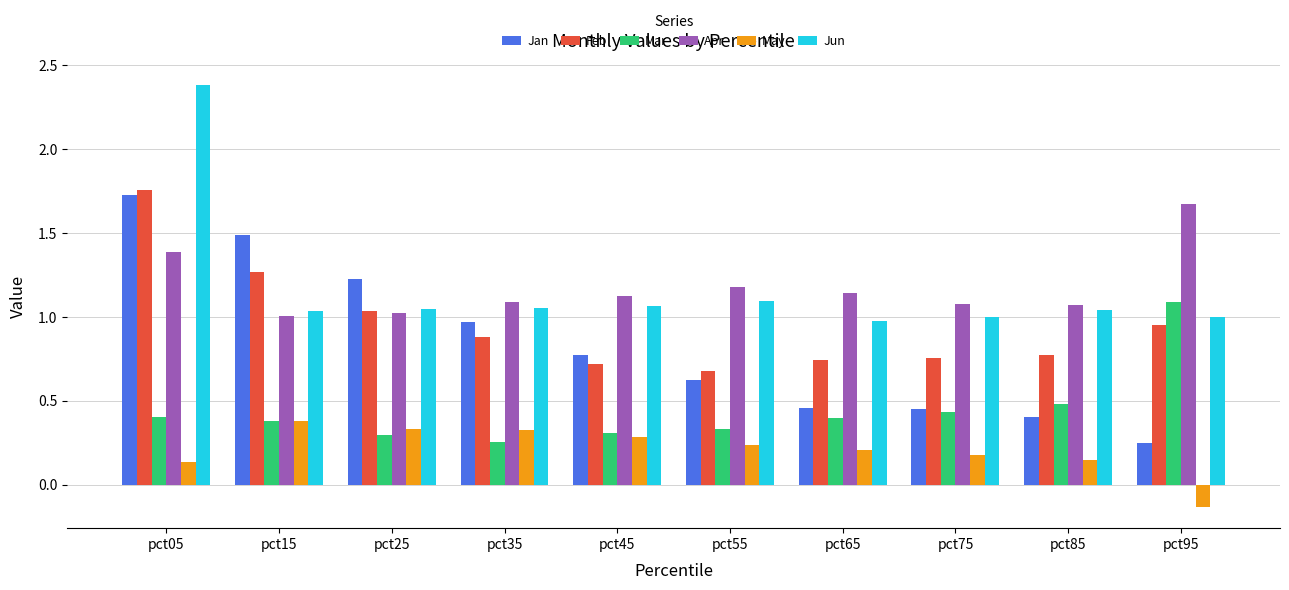

True or false: Mar has a value of 0.4 at pct75.

True